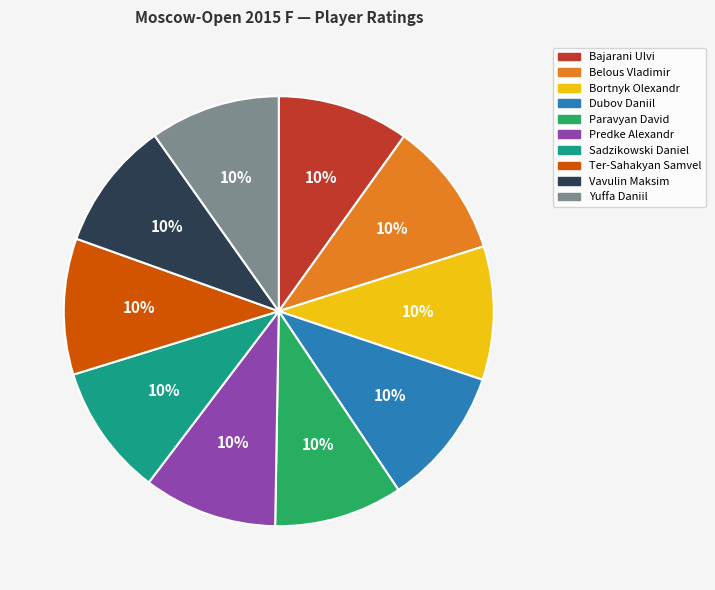

How many segments does this pie chart have?

10